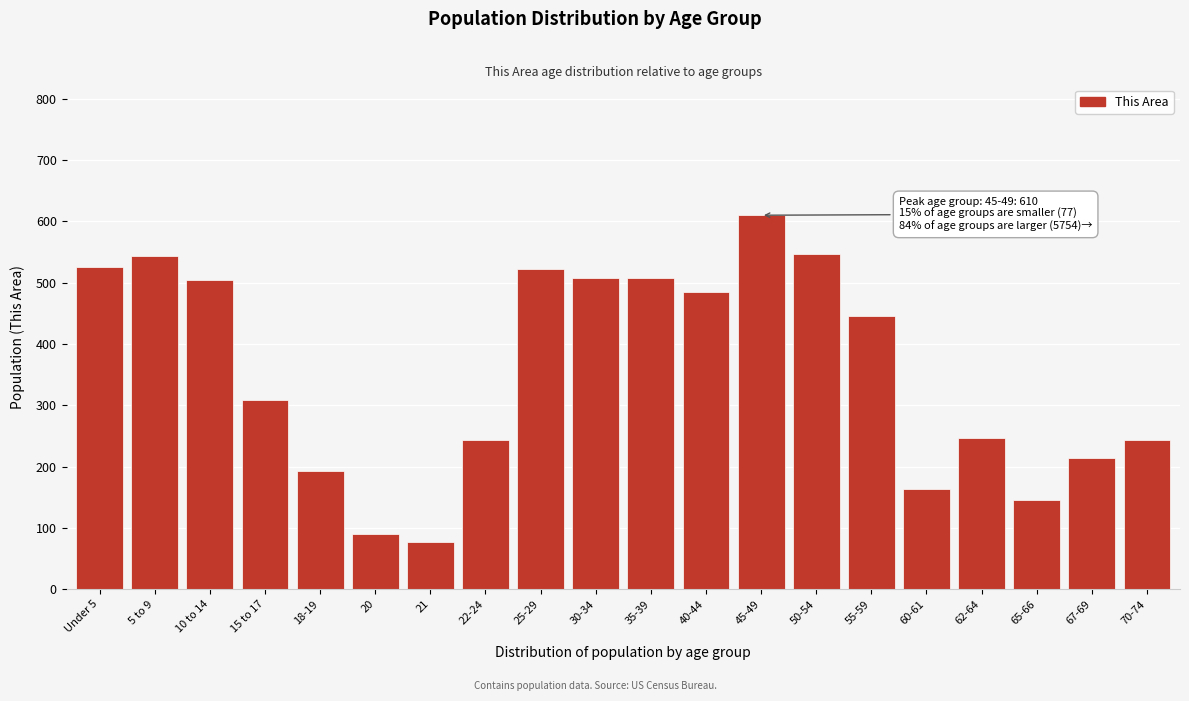

Where is the data nearest to the value 343?

15 to 17